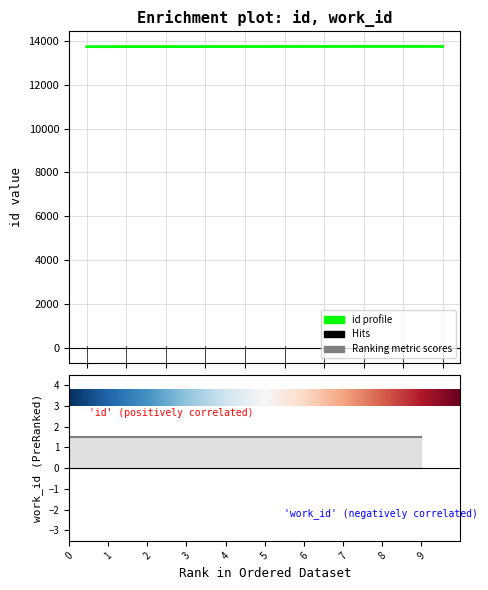

The value at  is 4880. True or false?

False